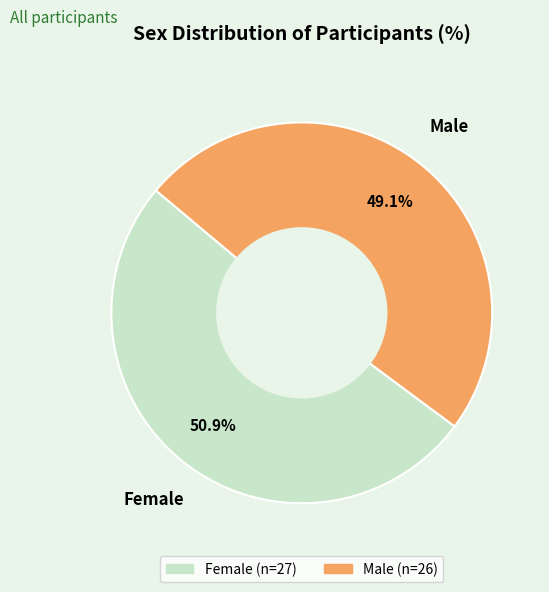

To the nearest percent, what is the average slice percentage?

50%